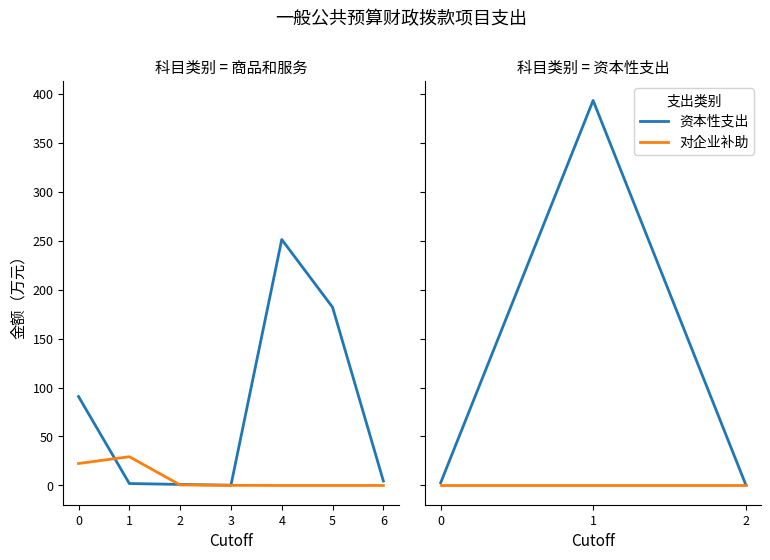

The 商品和服务支出 series shows 29.9 at 0. True or false?

False